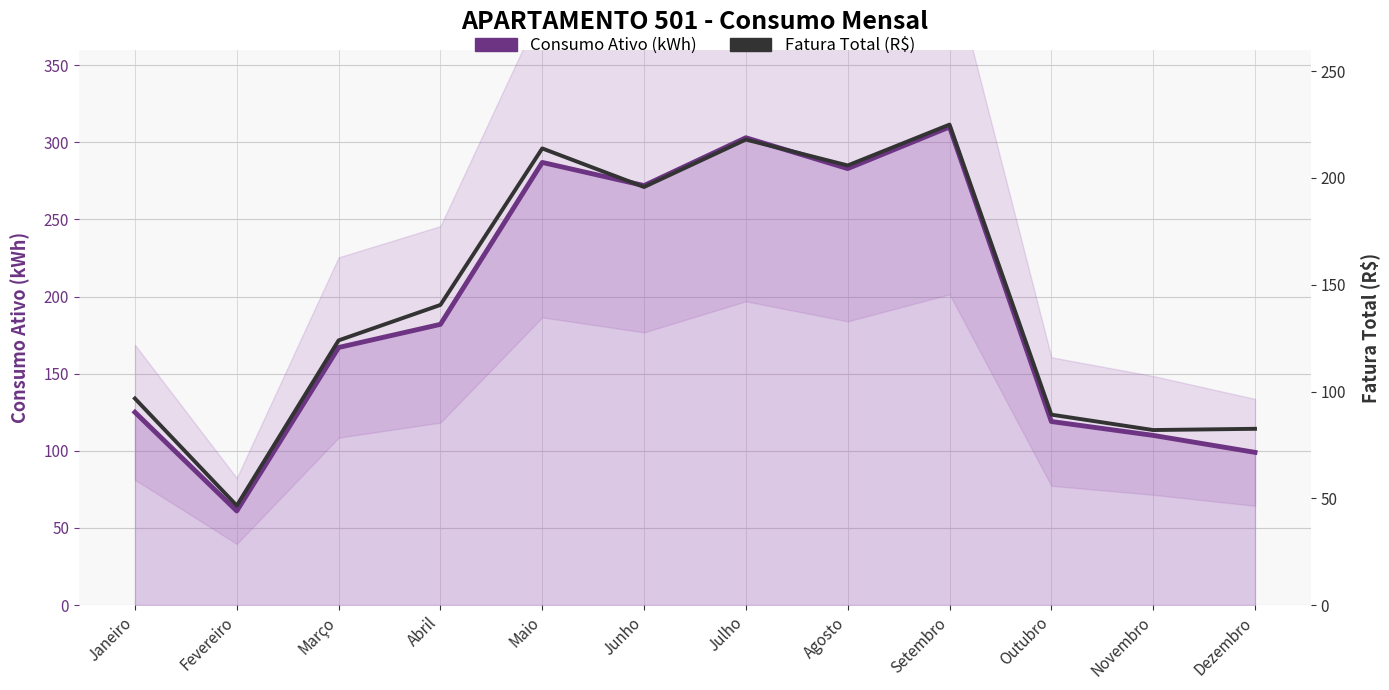

What is the difference between the second highest and minimum values in the Fatura Total (R$) series?

171.4